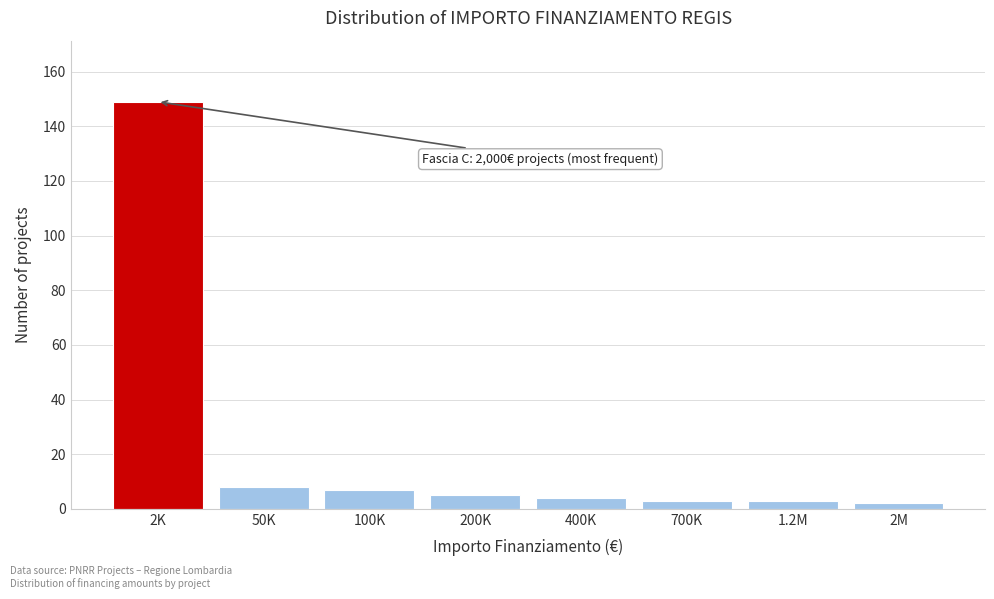

Reading right to left, list all the values displayed in this chart.

2	3	3	4	5	7	8	149